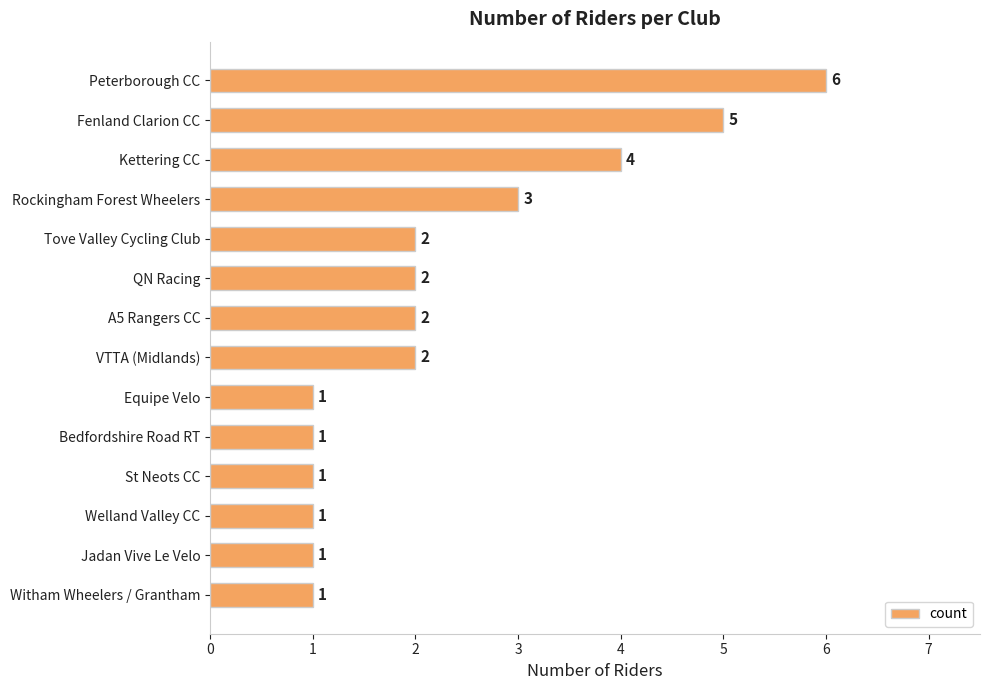

How many data points are less than 2?

6